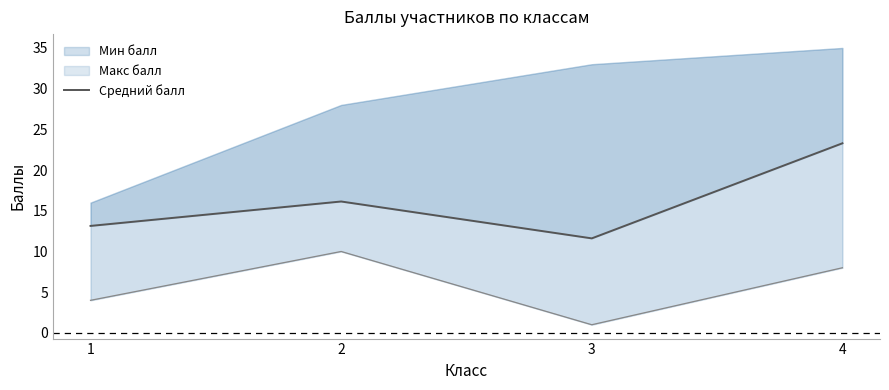

What is the sum of all values?

64.2